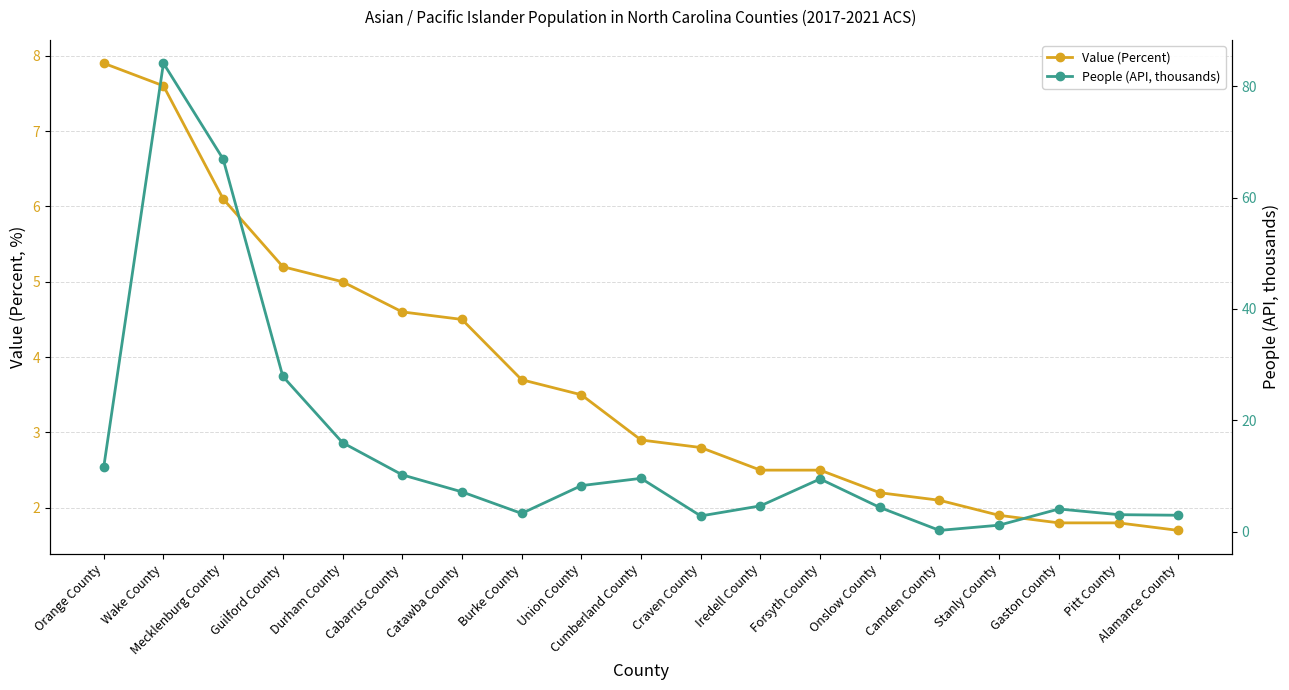

What is the difference between the highest and lowest values at Cabarrus County?

5.6